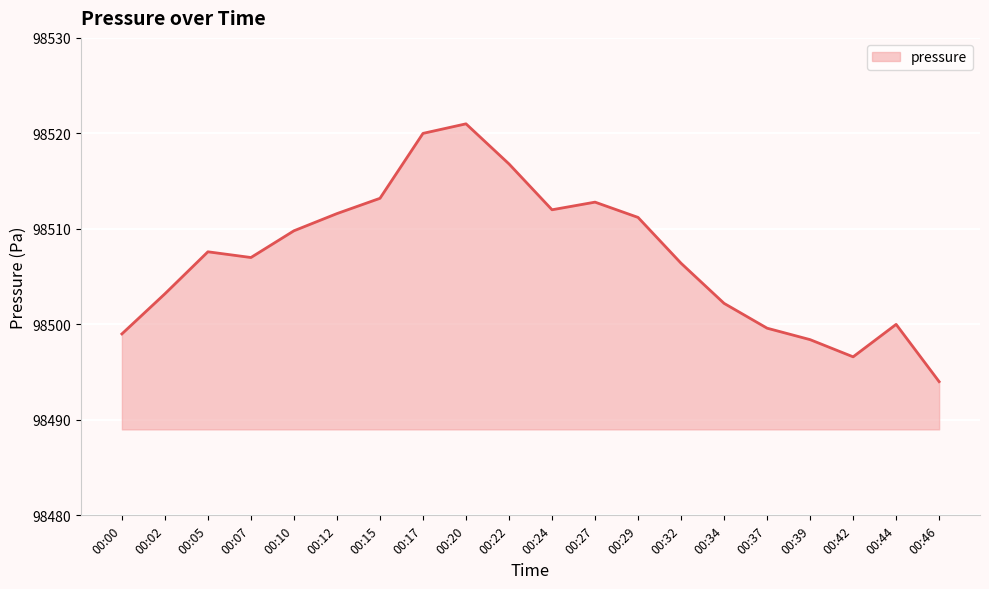

The chart shows a value of 32011.8 at 00:17. True or false?

False